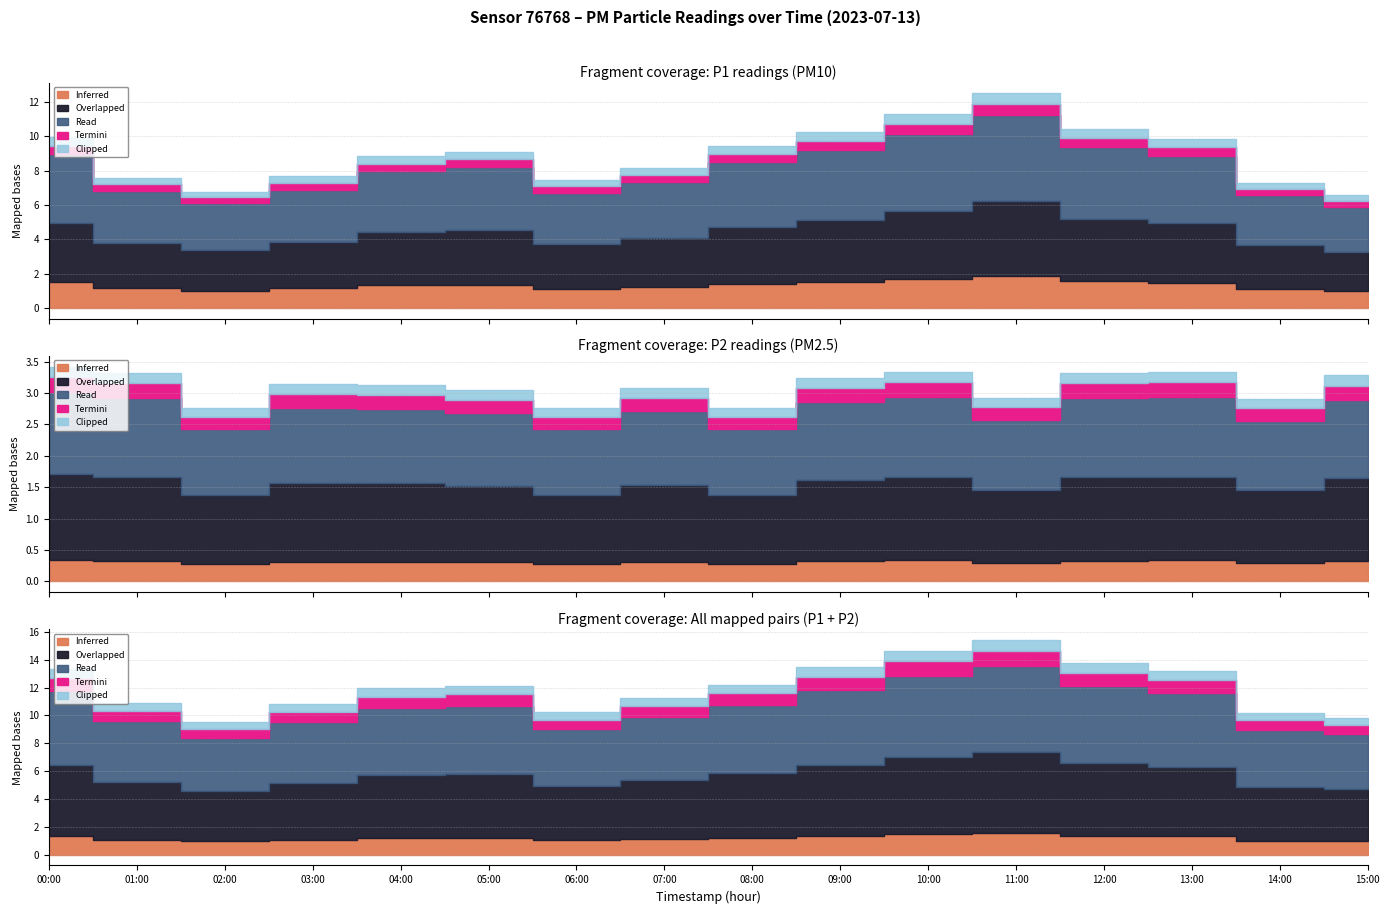

How many values in the P1 series exceed 9?

8